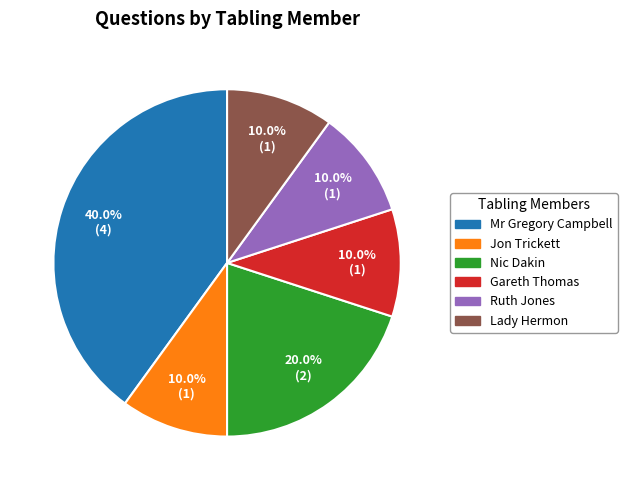

Which slice is the largest?

Mr Gregory Campbell